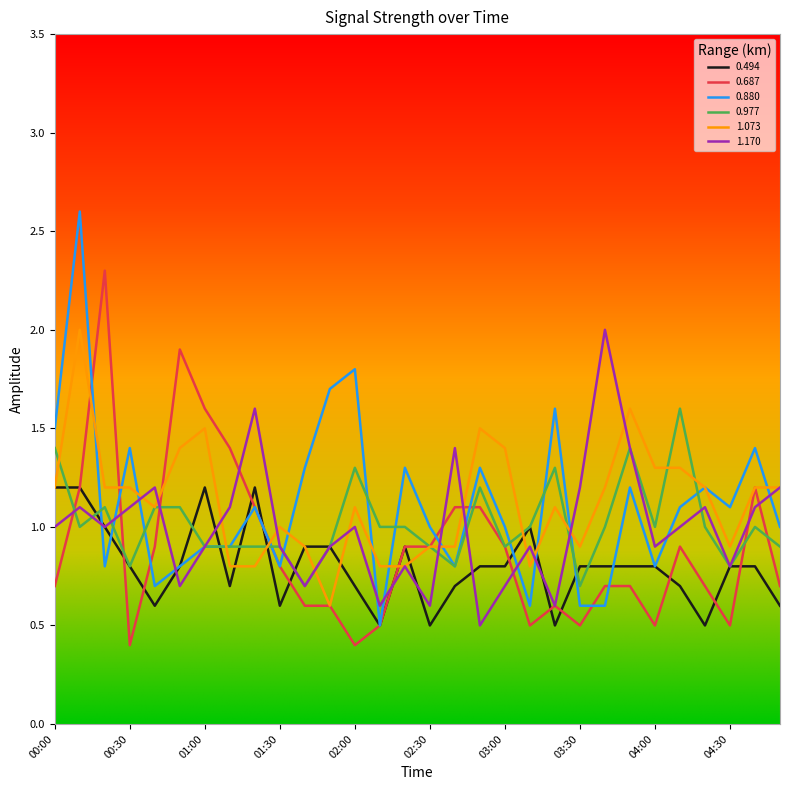

How many lines are shown in the chart?

6